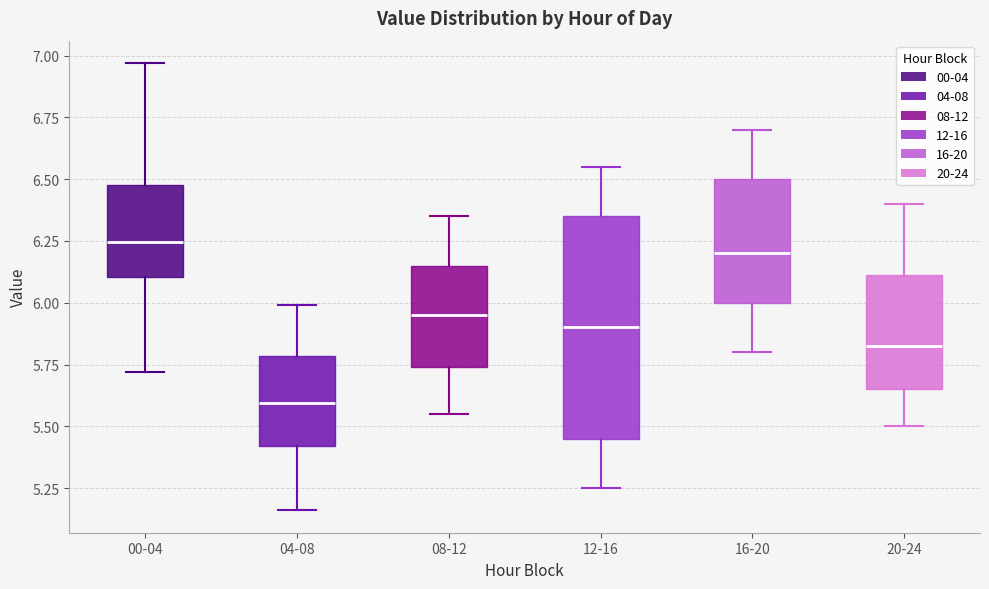

Reading left to right, read every box against the y-axis: the position of its median line, the range the box covers, and the ends of its whiskers. The values are not printed on the chart, so give them approximately, as read against the axis.

00-04: median 6.25, box 6.10 to 6.50, whiskers 5.70 to 6.95
04-08: median 5.60, box 5.40 to 5.80, whiskers 5.15 to 6.00
08-12: median 5.95, box 5.75 to 6.15, whiskers 5.55 to 6.35
12-16: median 5.90, box 5.45 to 6.35, whiskers 5.25 to 6.55
16-20: median 6.20, box 6.00 to 6.50, whiskers 5.80 to 6.70
20-24: median 5.85, box 5.65 to 6.10, whiskers 5.50 to 6.40